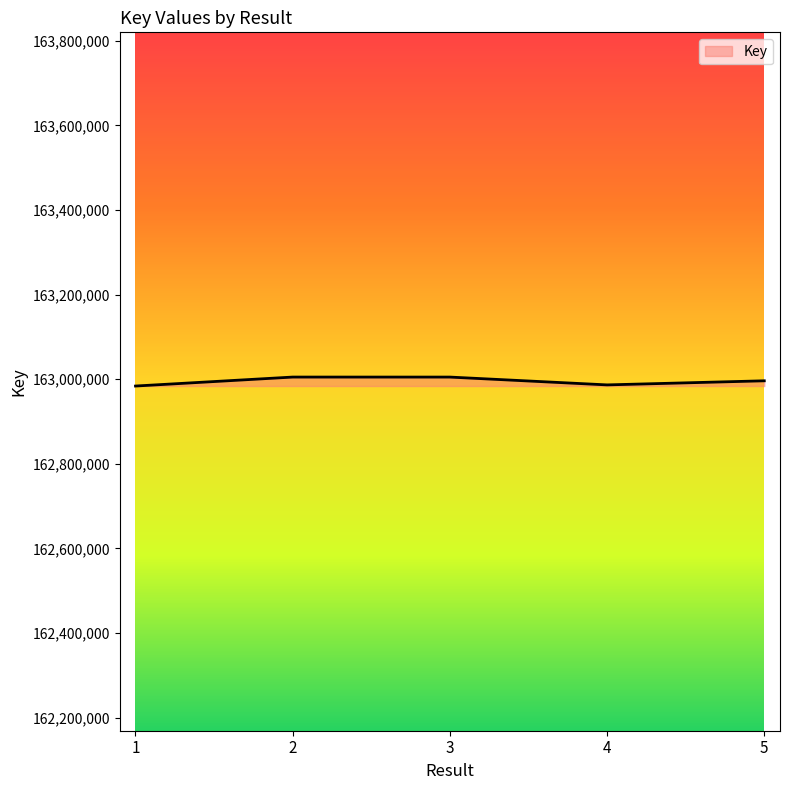

How many lines are shown in the chart?

1